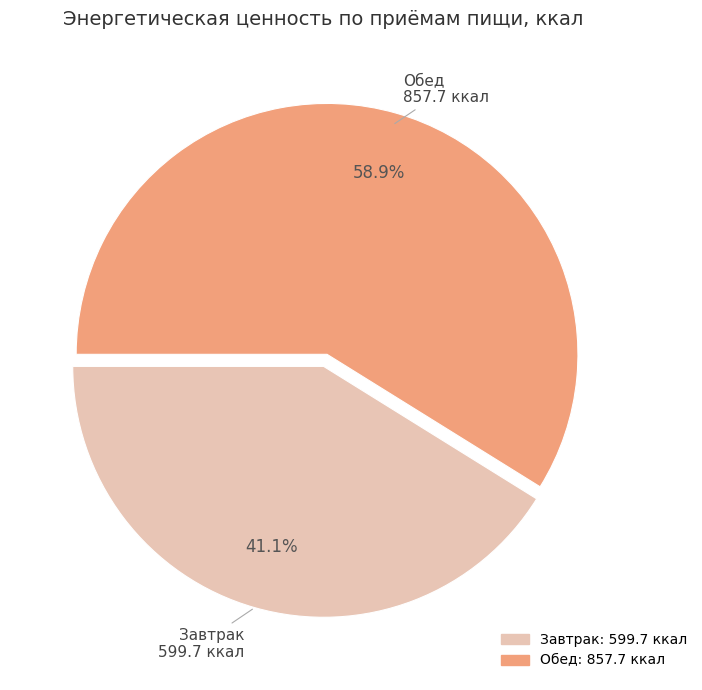

True or false: Обед accounts for 46% of the total.

False